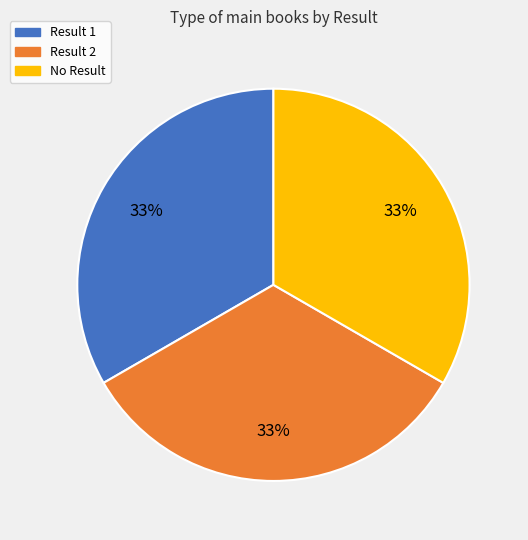

Approximately how many times larger is the value at Result 1 compared to No Result?

1.0